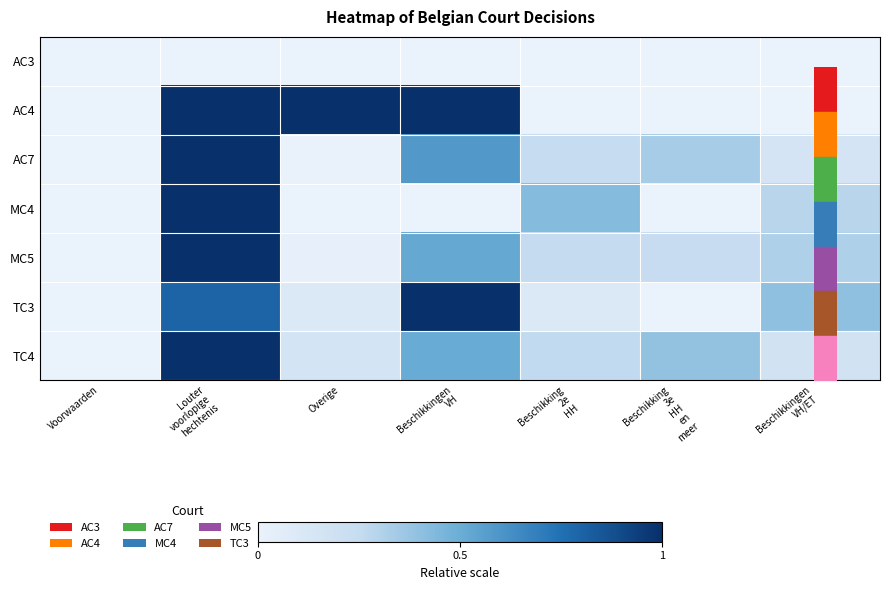

Which series has the largest total across all categories?

AC4